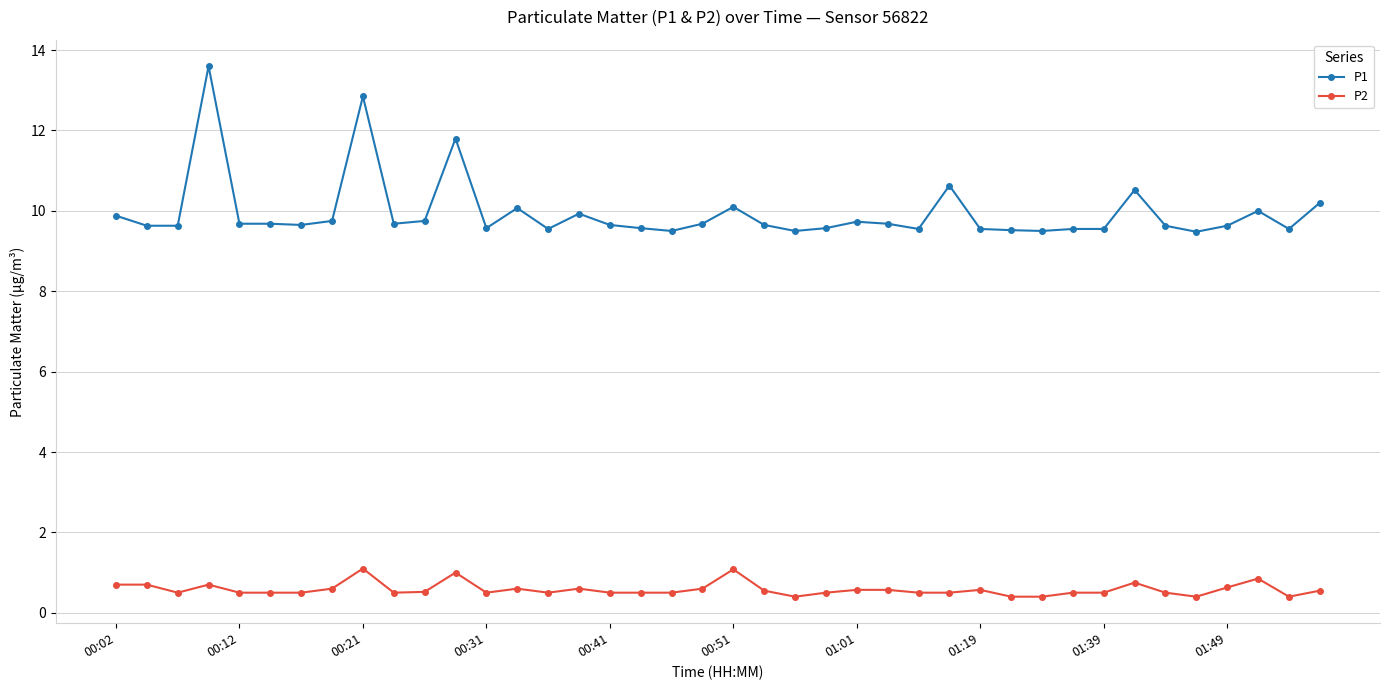

What is the average value of the P2 series?

0.6